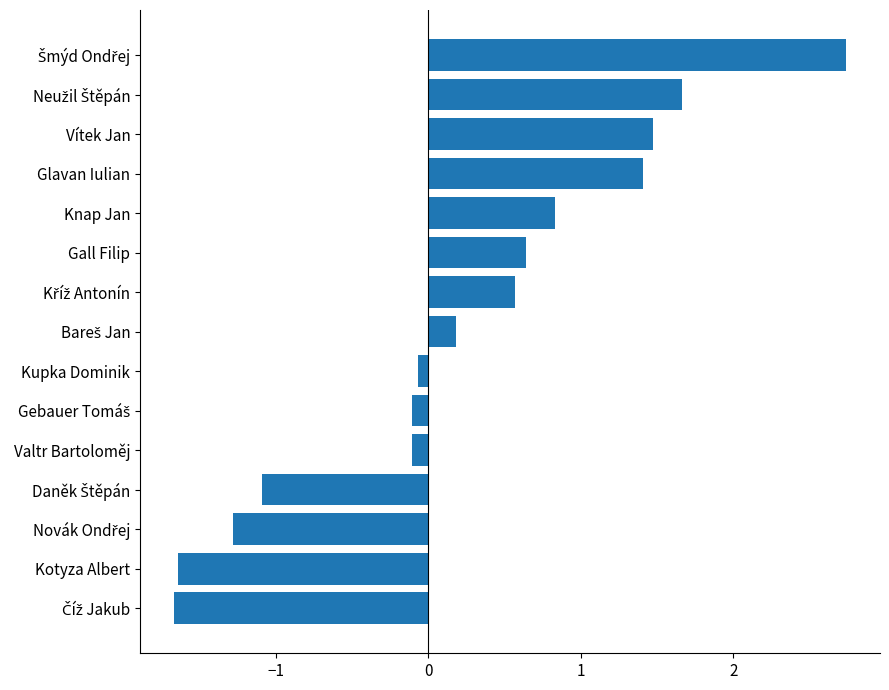

What is the difference between the maximum and minimum values?

4.4